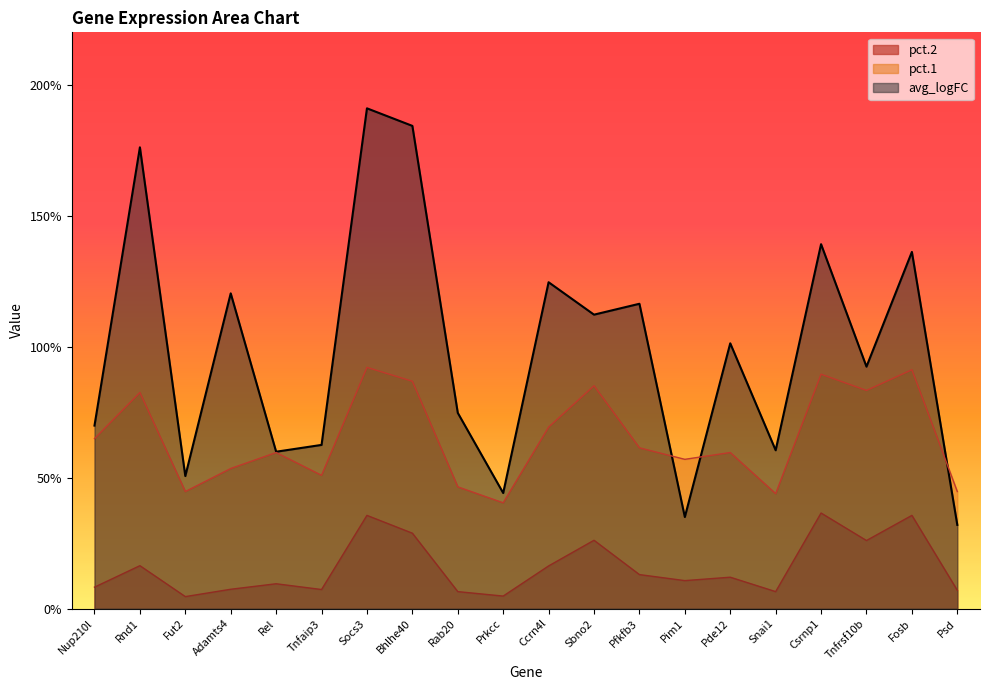

How many distinct data groups are displayed?

3